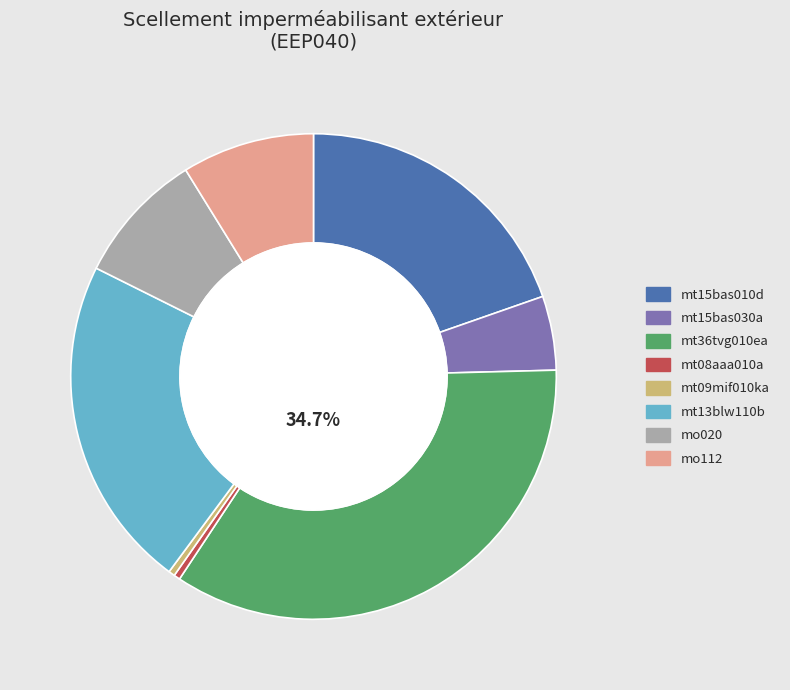

To the nearest percent, what portion does mt36tvg010ea represent?

35%